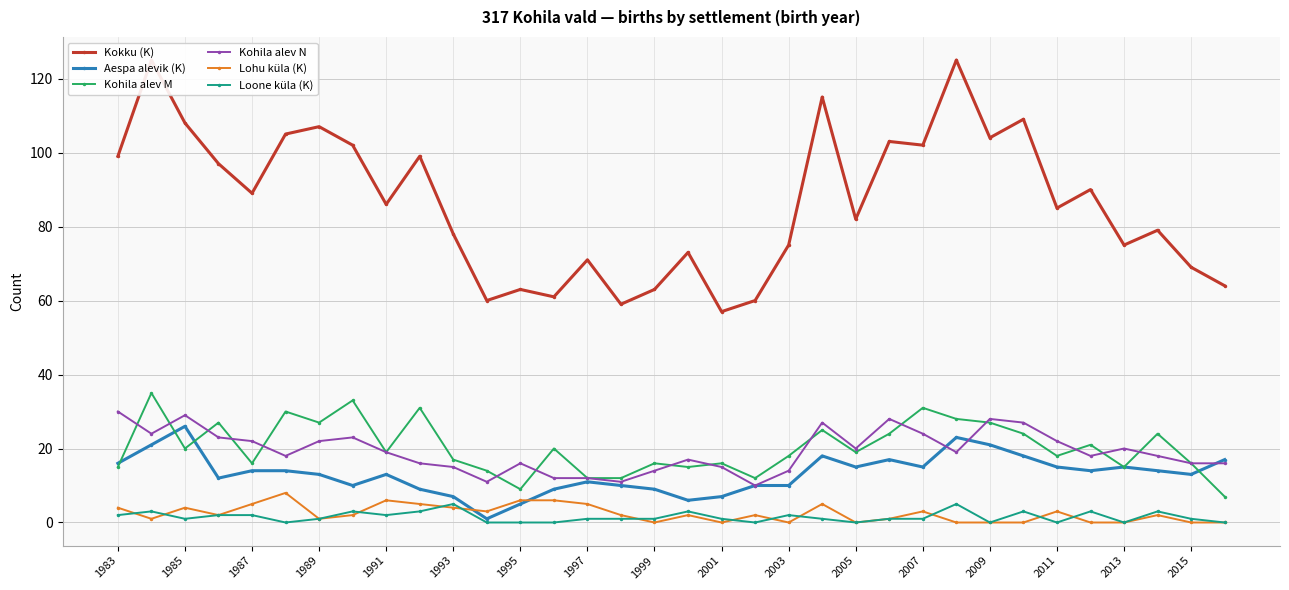

Is it true that Loone küla (K) equals 2 at 1991?

True